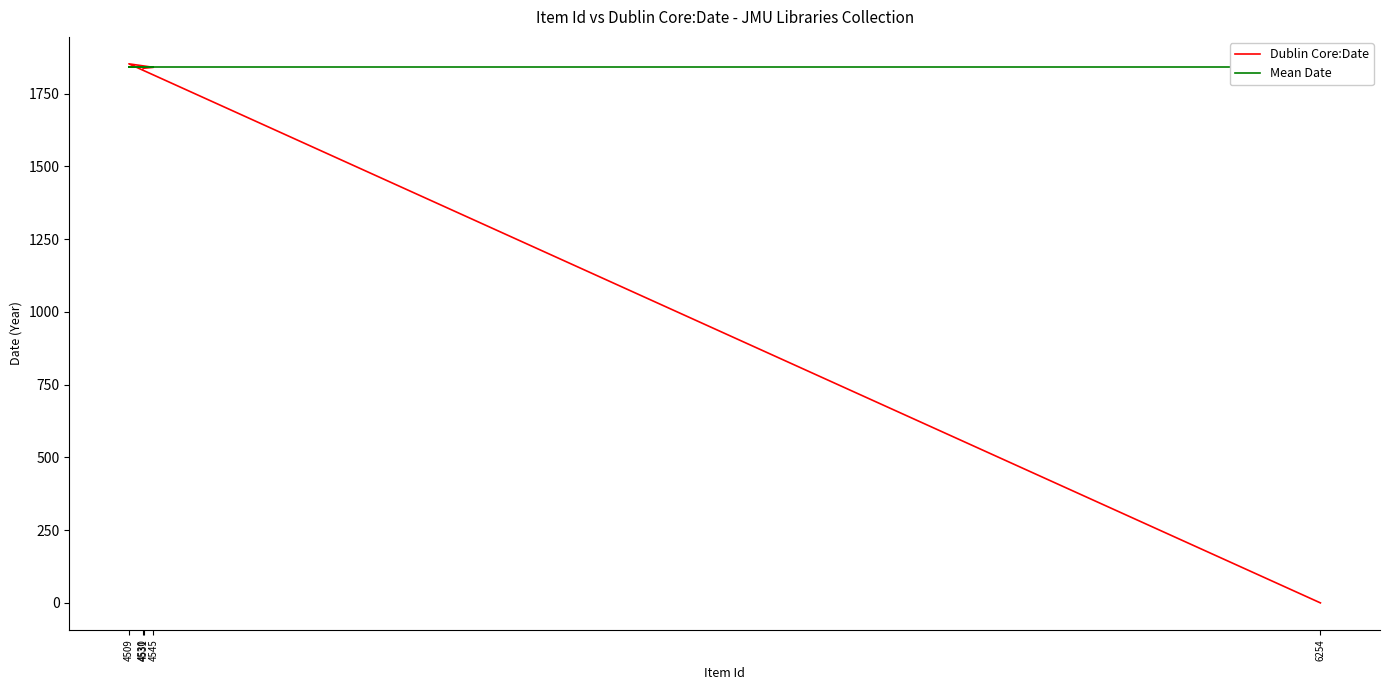

Is it true that Dublin Core:Date equals 2774 at 4531?

False